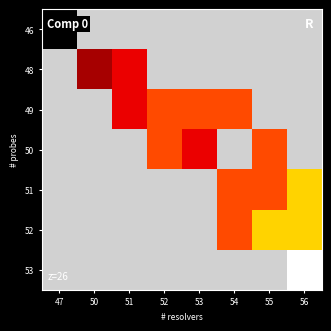

Count the number of data series in this chart.

7